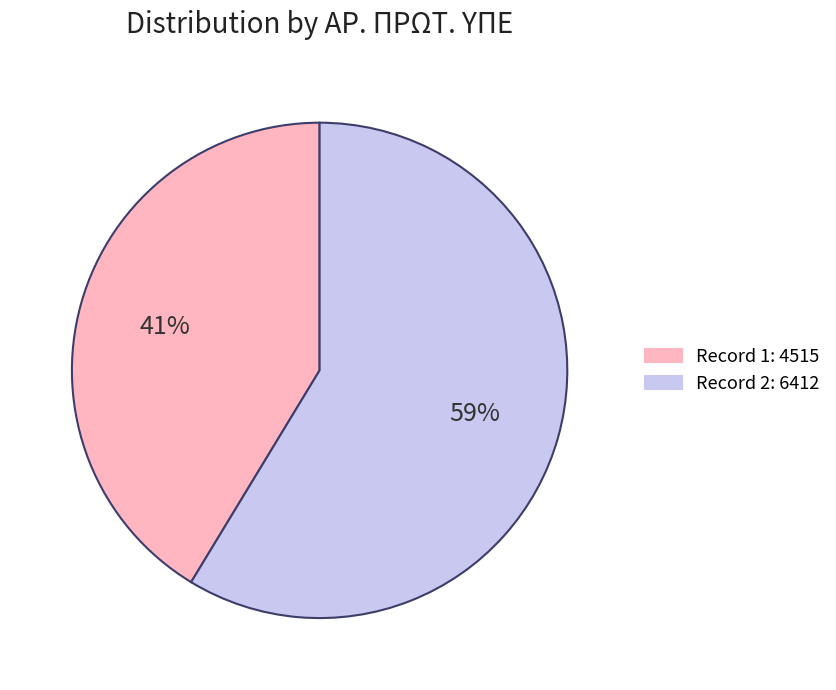

To the nearest percent, what is the average slice percentage?

50%